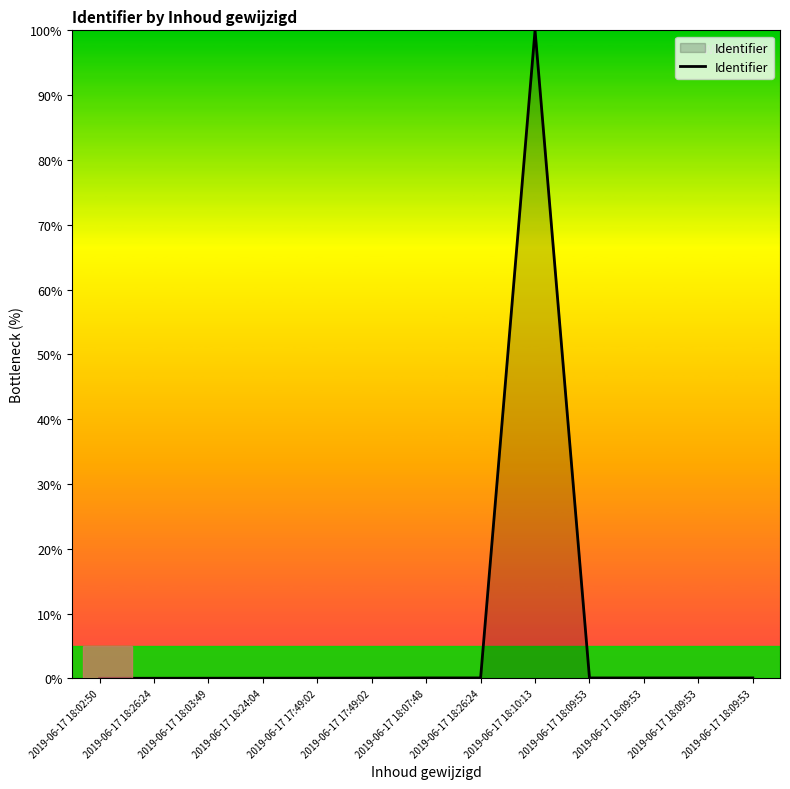

How many lines are shown in the chart?

1